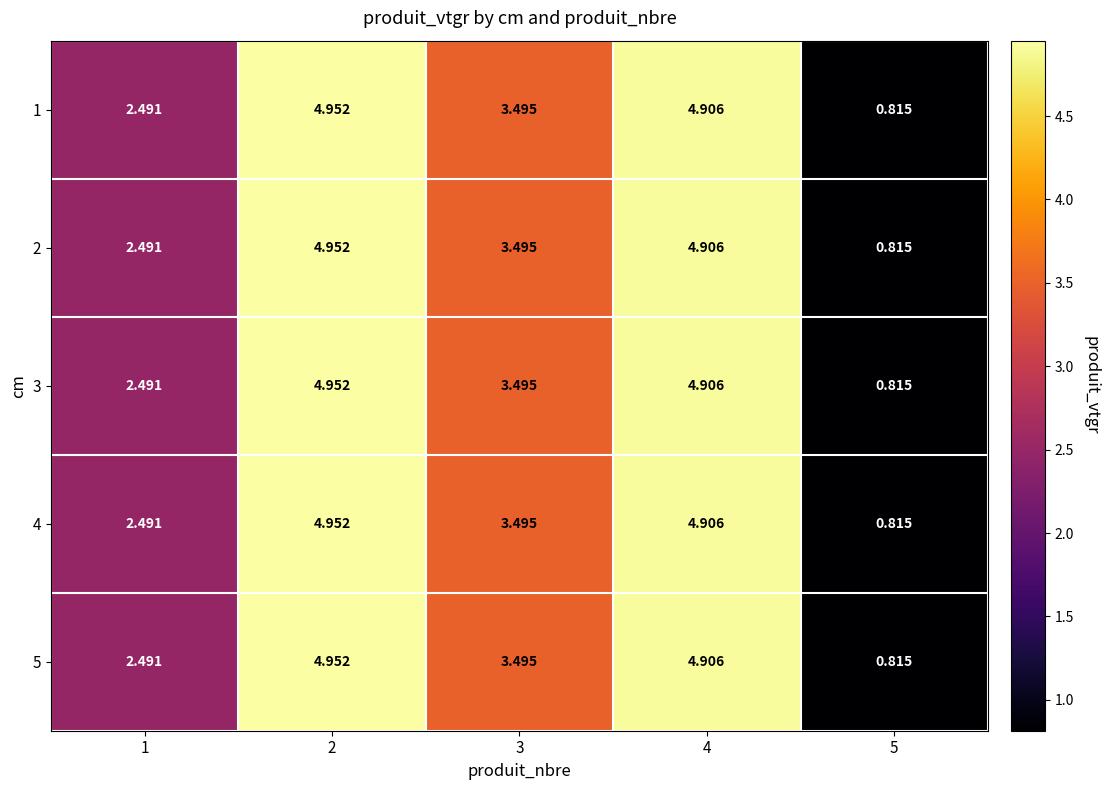

Count the number of categories in the chart.

5